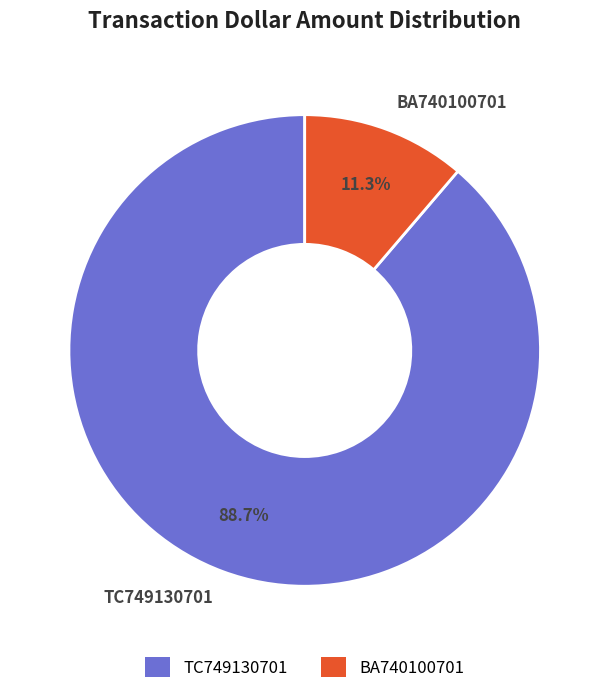

Does any single category account for the majority?

Yes